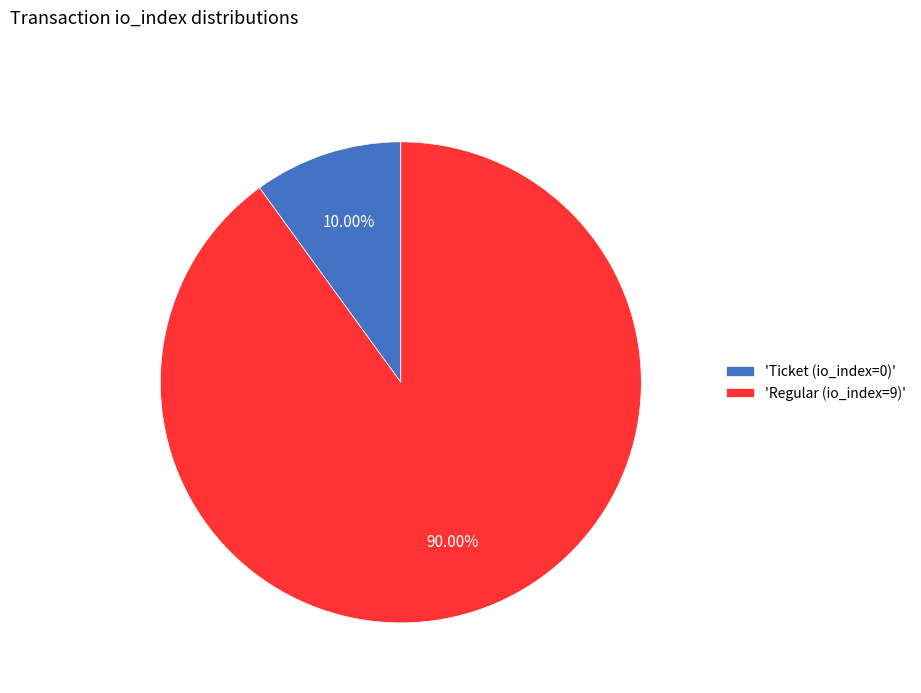

What is the largest slice in the pie chart?

'Regular (io_index=9)'